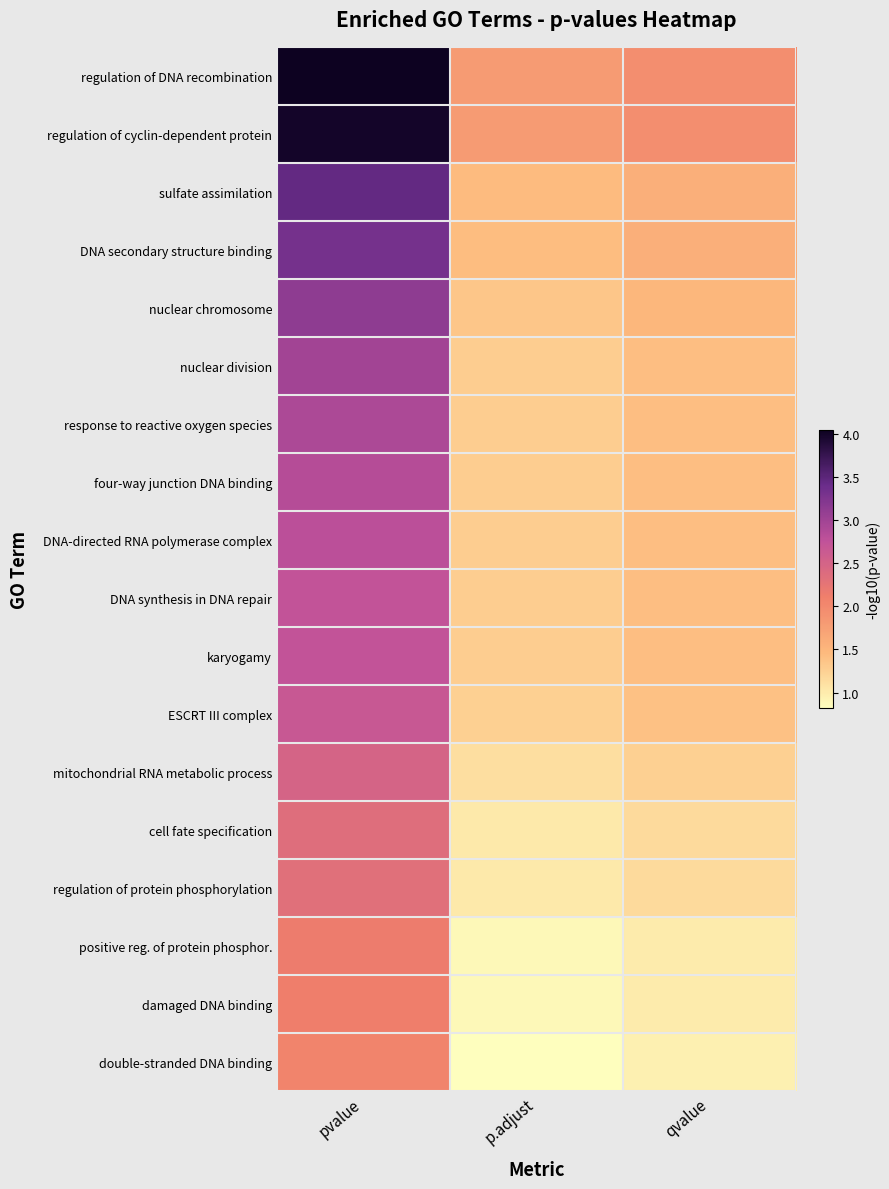

Reading left to right, list all the values displayed in this chart.

regulation of DNA recombination: pvalue=4.0	p.adjust=1.8	qvalue=1.9
regulation of cyclin-dependent protein: pvalue=4.0	p.adjust=1.8	qvalue=1.9
sulfate assimilation: pvalue=3.5	p.adjust=1.4	qvalue=1.6
DNA secondary structure binding: pvalue=3.3	p.adjust=1.4	qvalue=1.6
nuclear chromosome: pvalue=3.1	p.adjust=1.3	qvalue=1.5
nuclear division: pvalue=3.0	p.adjust=1.3	qvalue=1.4
response to reactive oxygen species: pvalue=2.9	p.adjust=1.3	qvalue=1.4
four-way junction DNA binding: pvalue=2.8	p.adjust=1.3	qvalue=1.4
DNA-directed RNA polymerase complex: pvalue=2.8	p.adjust=1.3	qvalue=1.4
DNA synthesis in DNA repair: pvalue=2.7	p.adjust=1.3	qvalue=1.4
karyogamy: pvalue=2.7	p.adjust=1.3	qvalue=1.4
ESCRT III complex: pvalue=2.7	p.adjust=1.3	qvalue=1.4
mitochondrial RNA metabolic process: pvalue=2.5	p.adjust=1.1	qvalue=1.3
cell fate specification: pvalue=2.3	p.adjust=1.0	qvalue=1.2
regulation of protein phosphorylation: pvalue=2.3	p.adjust=1.0	qvalue=1.2
positive reg. of protein phosphor.: pvalue=2.1	p.adjust=0.9	qvalue=1.0
damaged DNA binding: pvalue=2.1	p.adjust=0.9	qvalue=1.0
double-stranded DNA binding: pvalue=2.1	p.adjust=0.8	qvalue=1.0